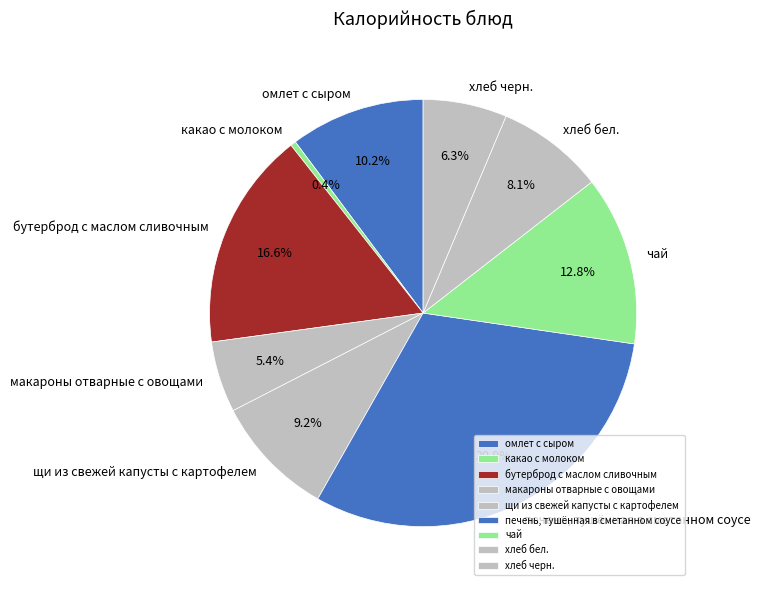

Count the number of slices in the pie.

9